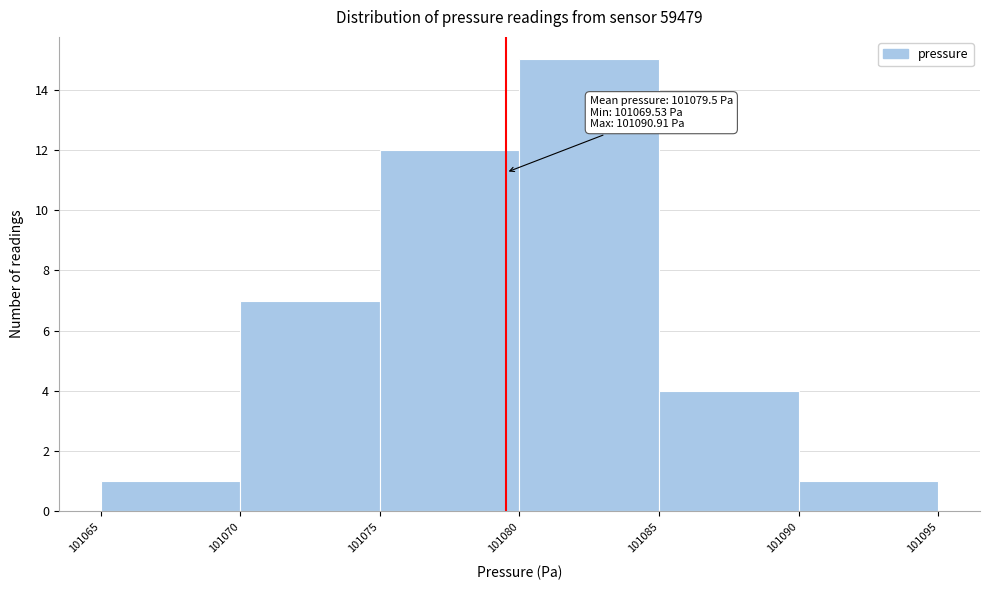

Which range on the x-axis has the tallest bar?

101080 to 101085